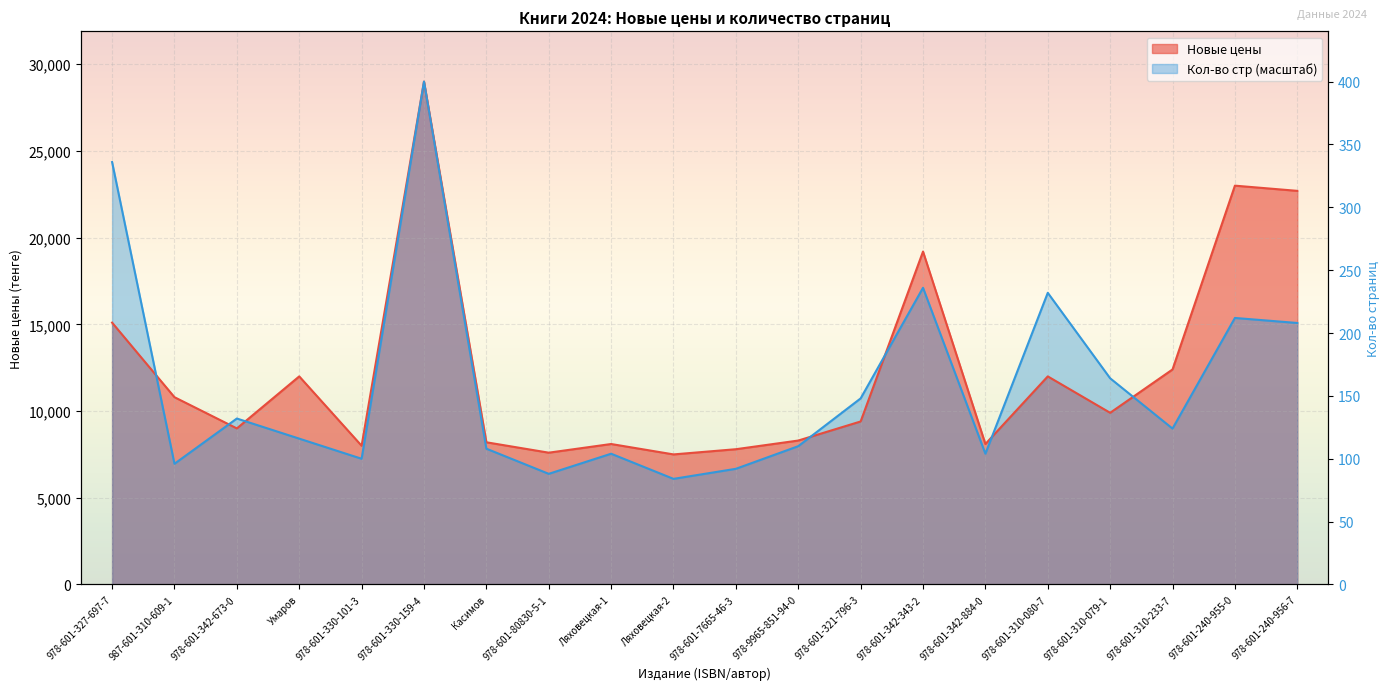

Rank the series by their maximum value, from lowest to highest.

Новые цены, Кол-во стр